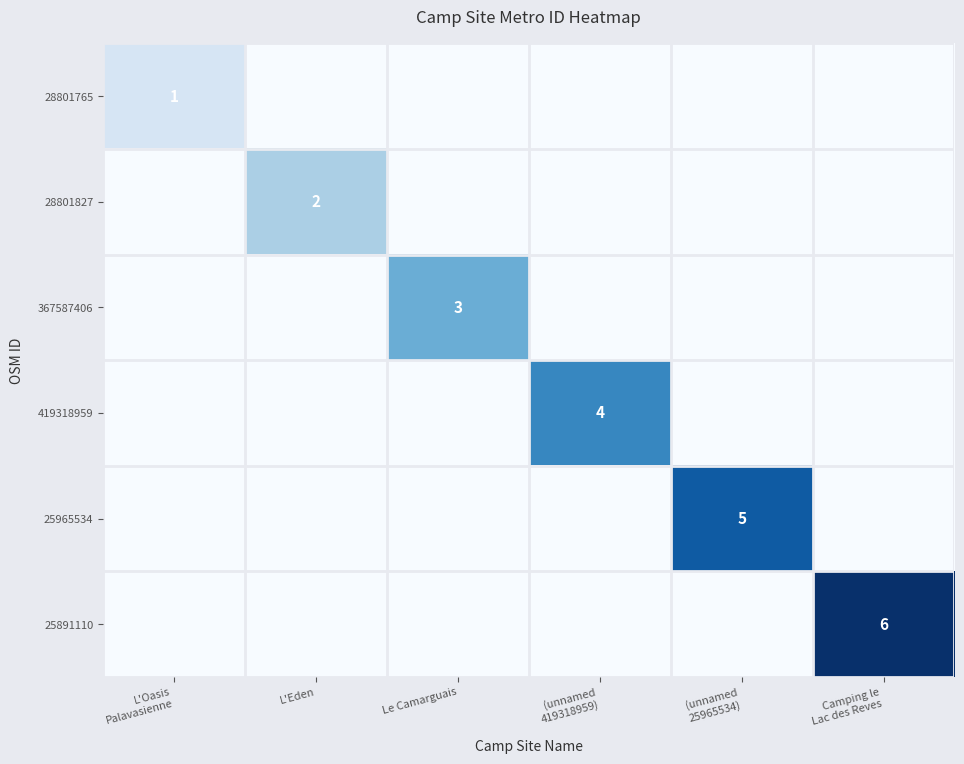

At L'Eden, list the series in order from smallest to largest.

28801765, 367587406, 419318959, 25965534, 25891110, 28801827